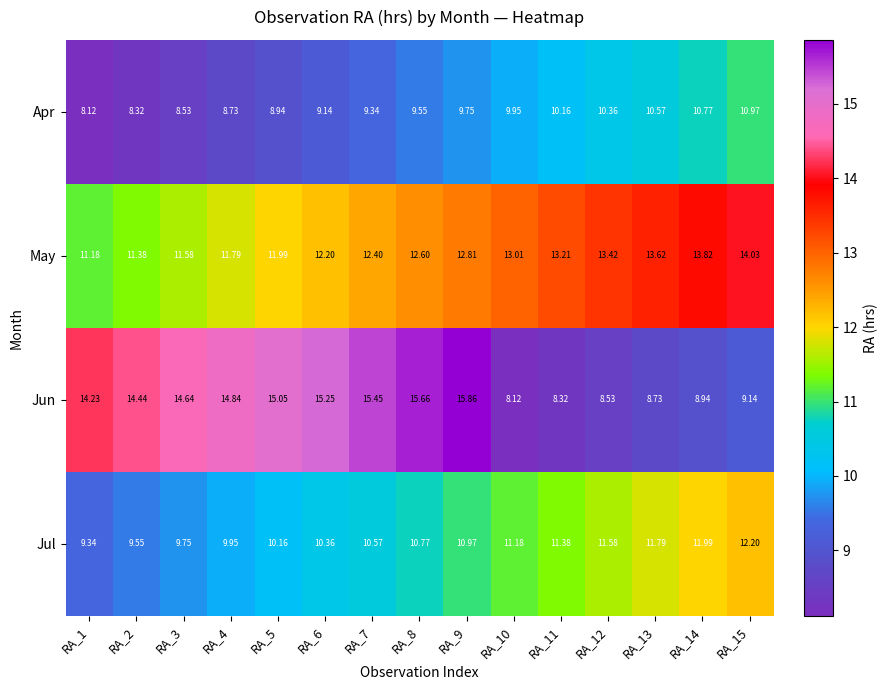

Rank the series by their maximum value, from lowest to highest.

Apr, Jul, May, Jun